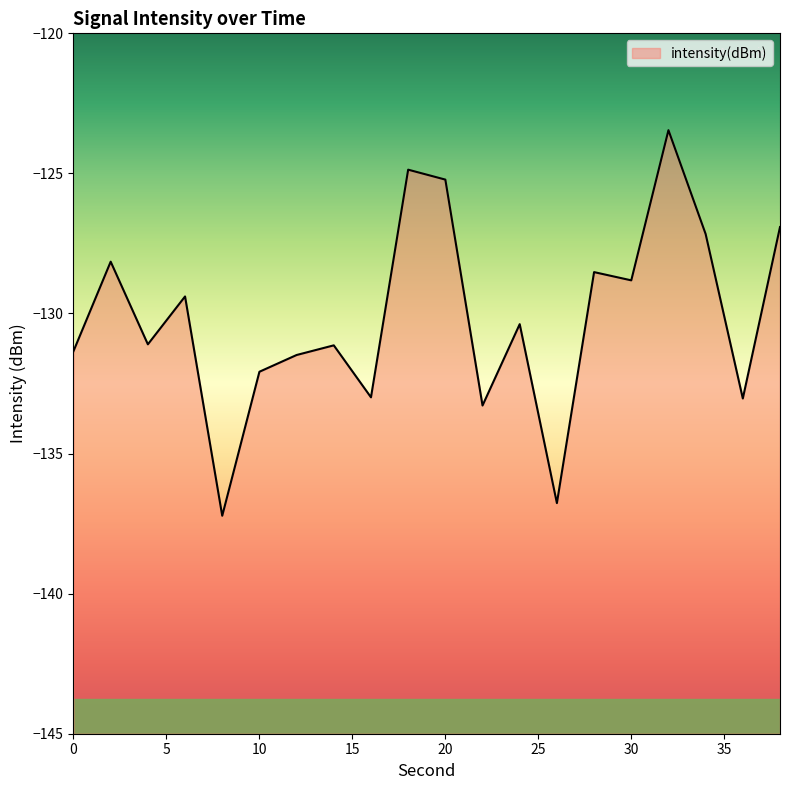

Where is the first local maximum?

2